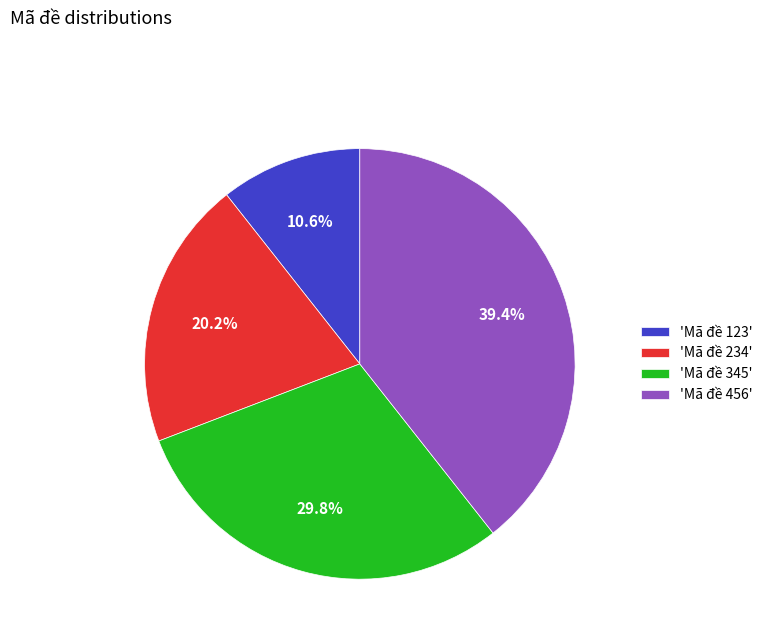

To the nearest percent, what is the difference between the largest and smallest slice percentages?

29%